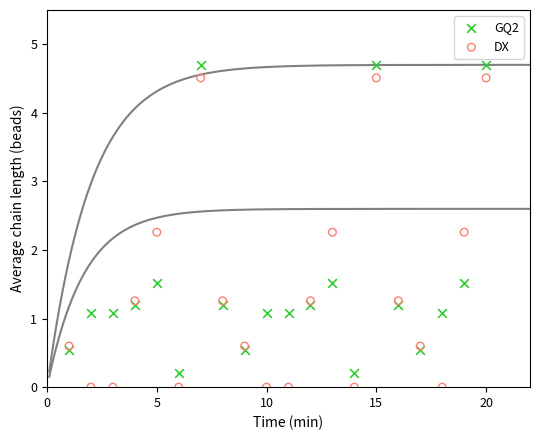

What is the X range (max minus min) for the scatter plot?

19.0